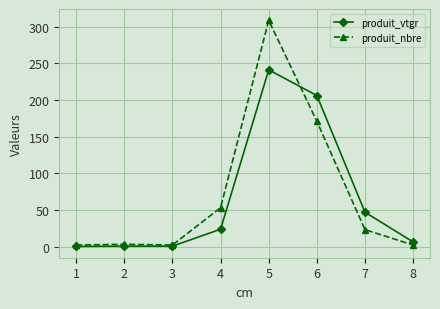

After their last crossing, which series has the higher values: produit_nbre or produit_vtgr?

produit_vtgr